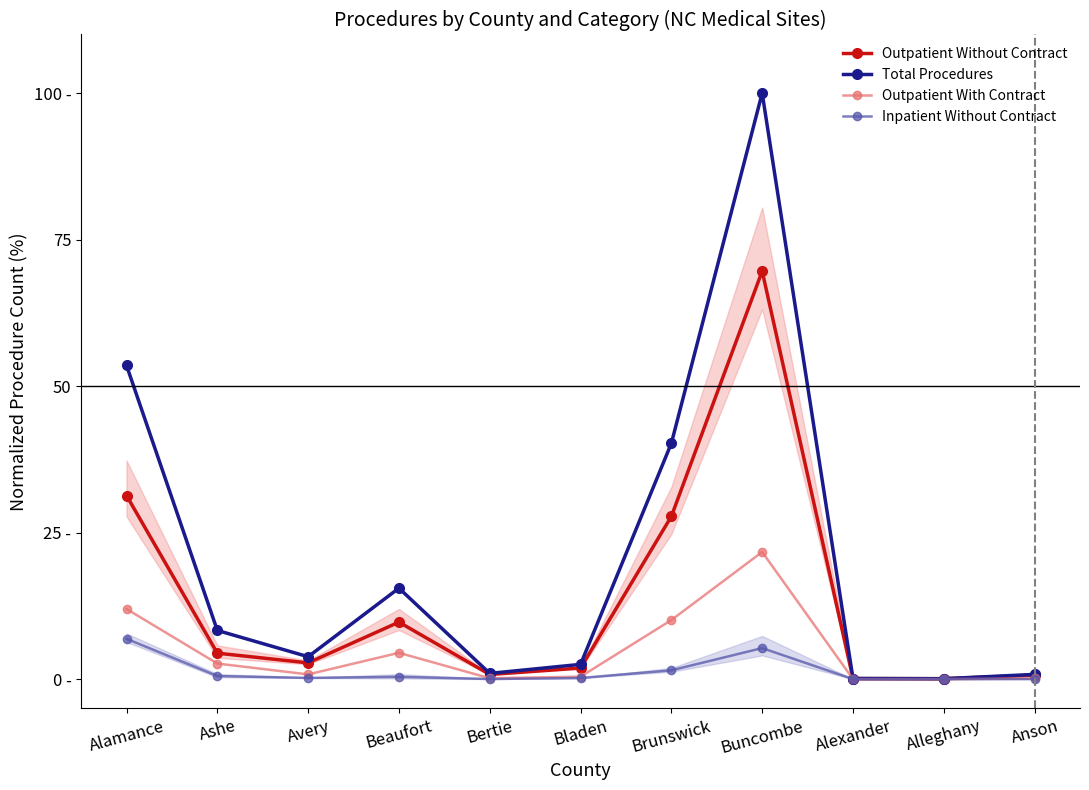

At Brunswick, list the series in order from largest to smallest.

Total Procedures, Outpatient Without Contract, Outpatient With Contract, Inpatient Without Contract